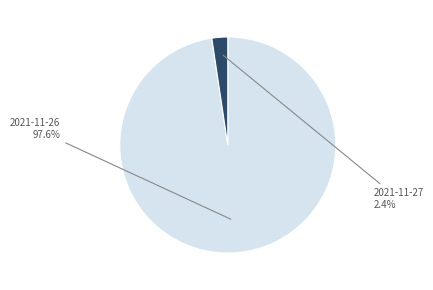

To the nearest percent, what is the difference between the 2021-11-27 and 2021-11-26 slice percentages?

95%